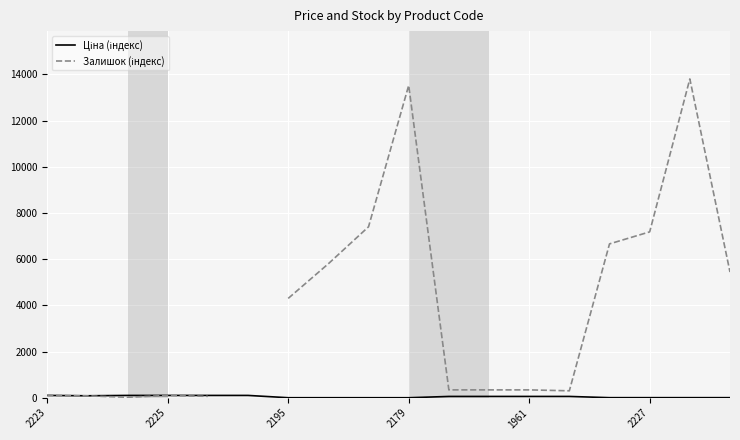

The value of Ціна (індекс) at 2225 is 85.0. True or false?

True